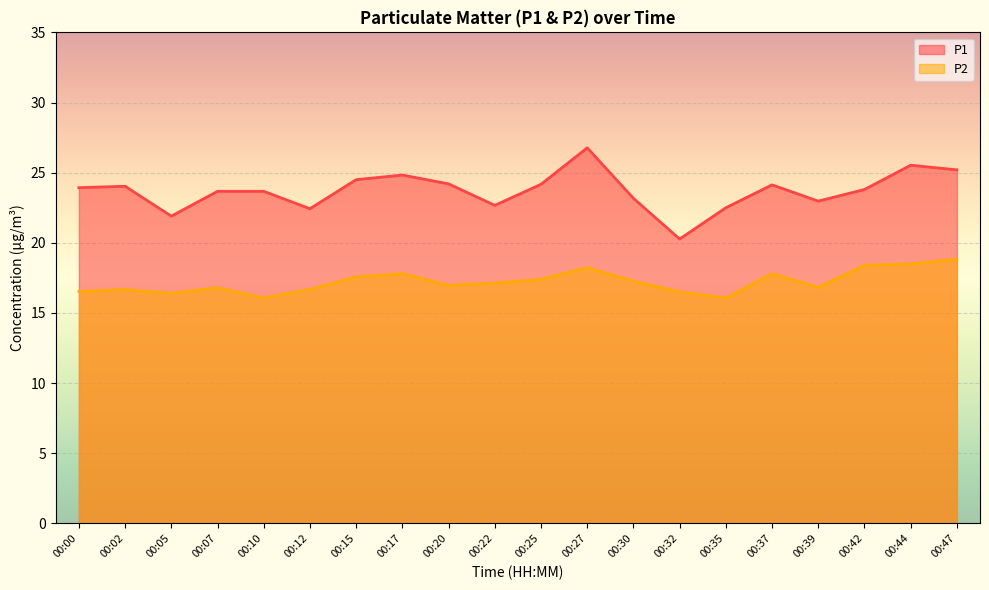

What is the value of the P1 point at the 10th from the left?

22.7